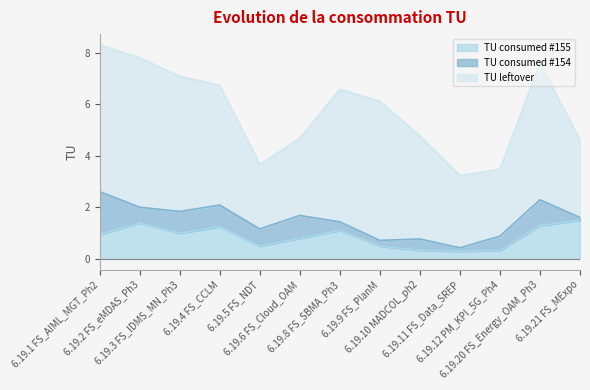

True or false: TU leftover has a value of 9.6 at 6.19.1 FS_AIML_MGT_Ph2.

False